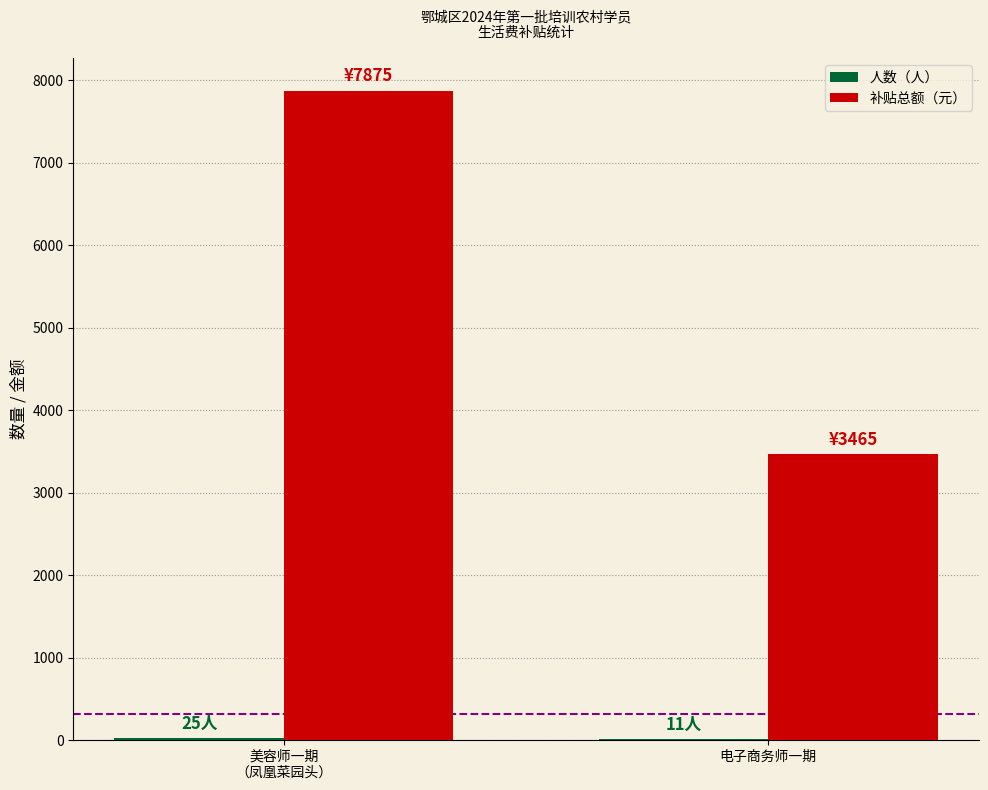

What is the maximum value for 补贴总额（元）?

7875